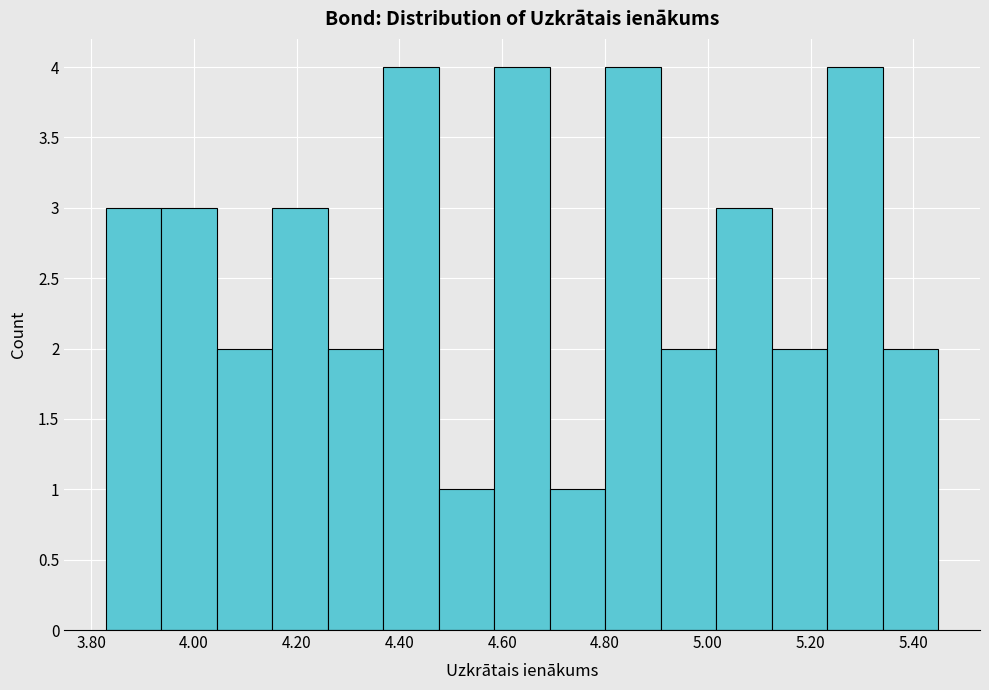

Reading left to right, list every bar in this chart as the range it spans on the x-axis followed by its height. Neither the bar edges nor the heights are printed on the chart, so give them approximately, as read against the axes.

3.82 to 3.94: 3
3.94 to 4.04: 3
4.04 to 4.16: 2
4.16 to 4.26: 3
4.26 to 4.36: 2
4.36 to 4.48: 4
4.48 to 4.58: 1
4.58 to 4.70: 4
4.70 to 4.80: 1
4.80 to 4.90: 4
4.90 to 5.02: 2
5.02 to 5.12: 3
5.12 to 5.24: 2
5.24 to 5.34: 4
5.34 to 5.44: 2